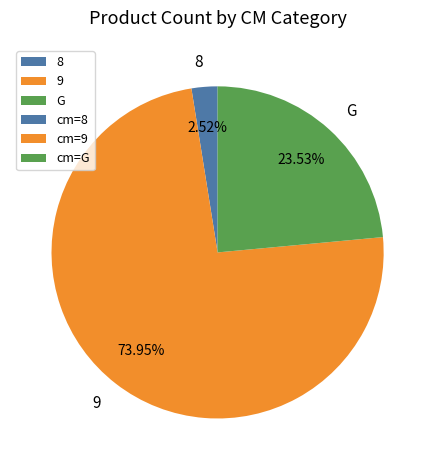

Count the number of slices in the pie.

3